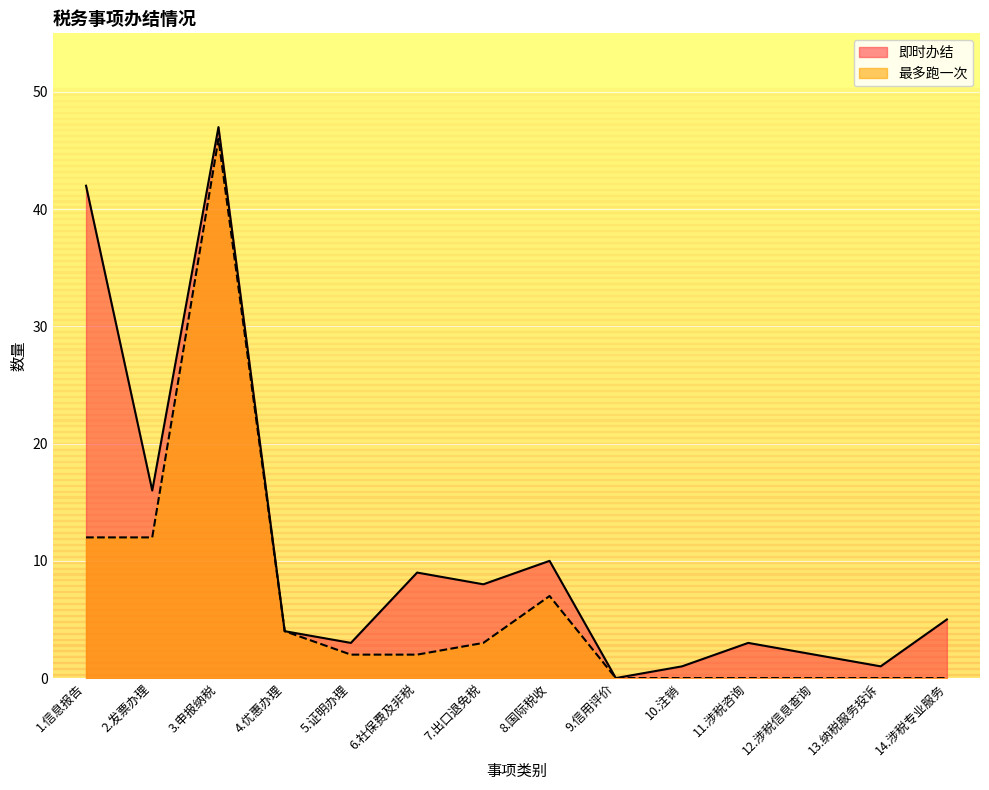

At which label does 最多跑一次 reach its peak?

3.申报纳税